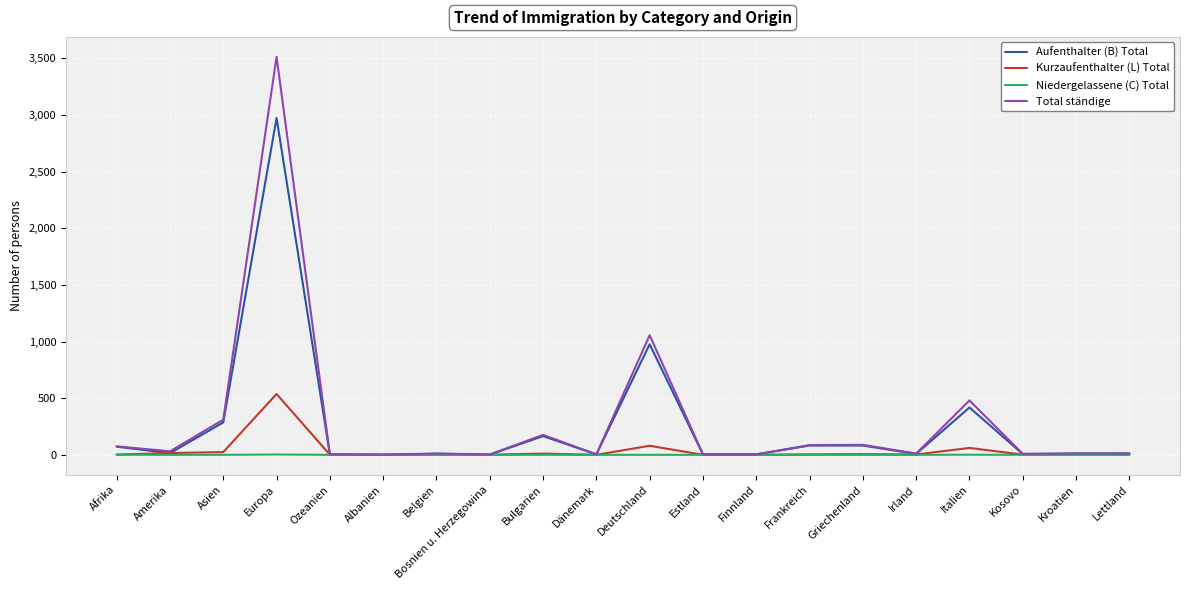

What is the highest value of the Total ständige series?

3514